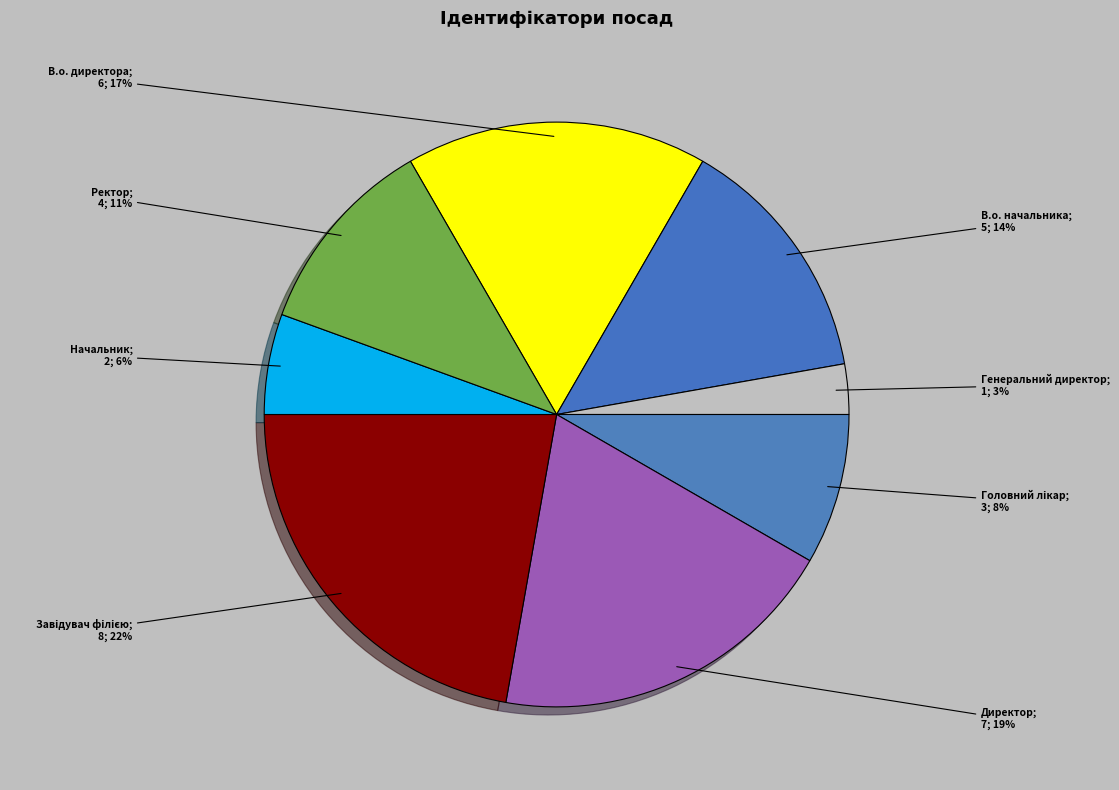

How many segments does this pie chart have?

8